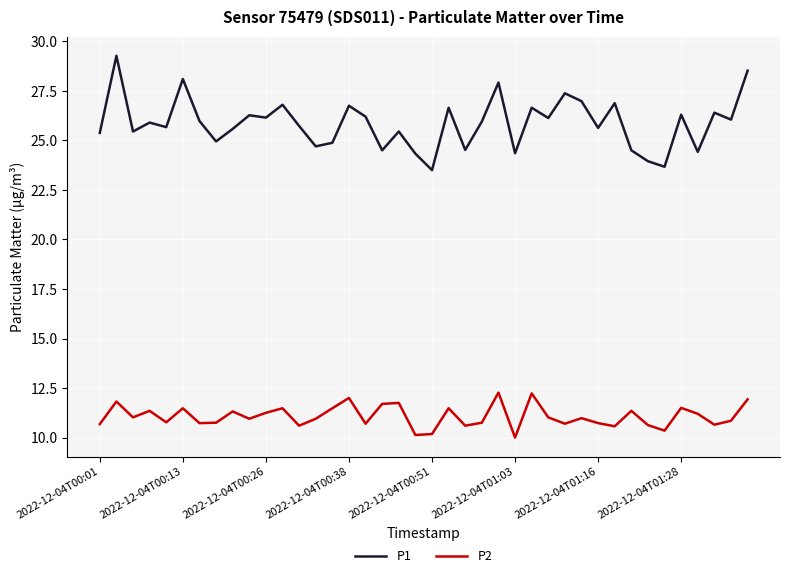

Rank the series by their maximum value, from highest to lowest.

P1, P2